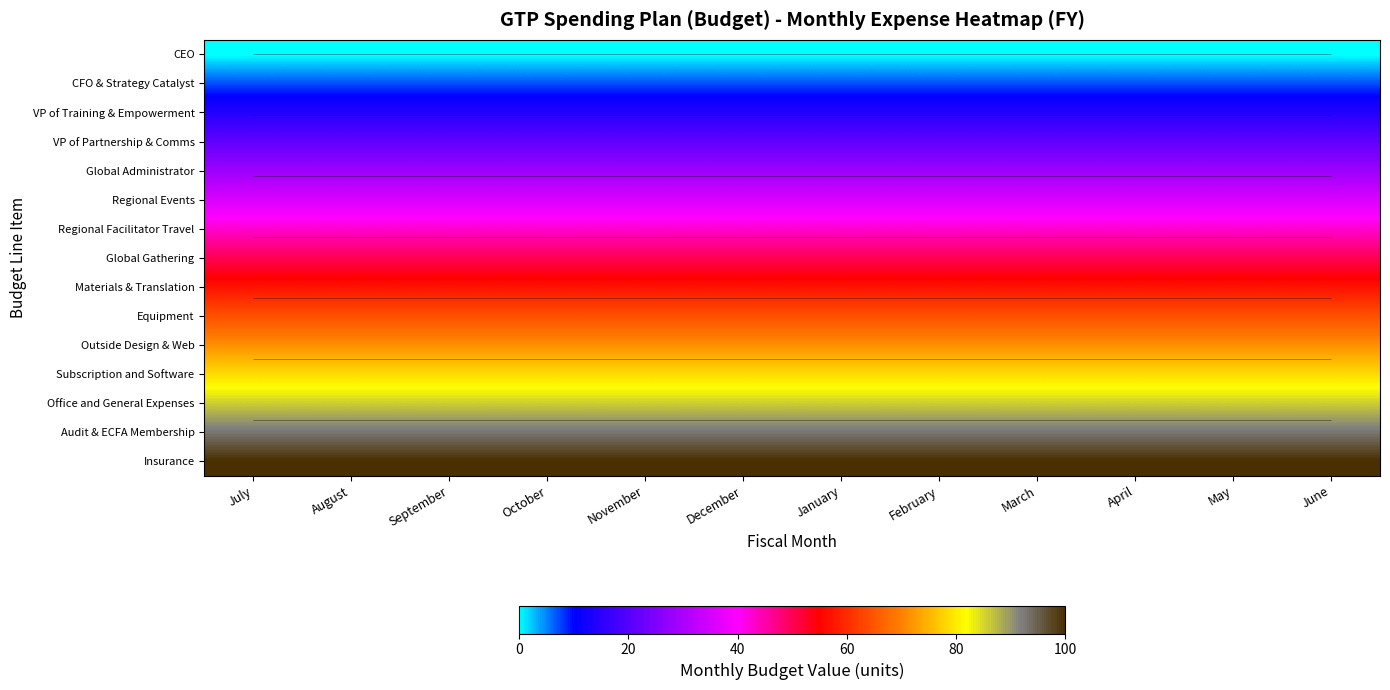

The value of Audit & ECFA Membership at November is 60.6. True or false?

False